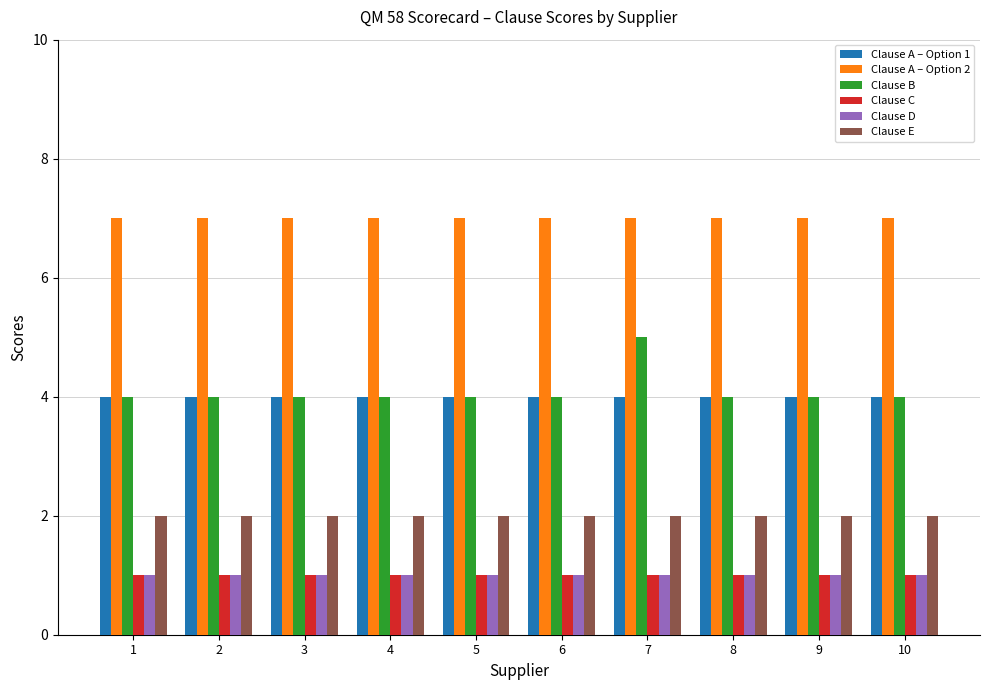

Reading right to left, list all the values displayed in this chart.

Clause A – Option 1: 4	4	4	4	4	4	4	4	4	4
Clause A – Option 2: 7	7	7	7	7	7	7	7	7	7
Clause B: 4	4	4	5	4	4	4	4	4	4
Clause C: 1	1	1	1	1	1	1	1	1	1
Clause D: 1	1	1	1	1	1	1	1	1	1
Clause E: 2	2	2	2	2	2	2	2	2	2